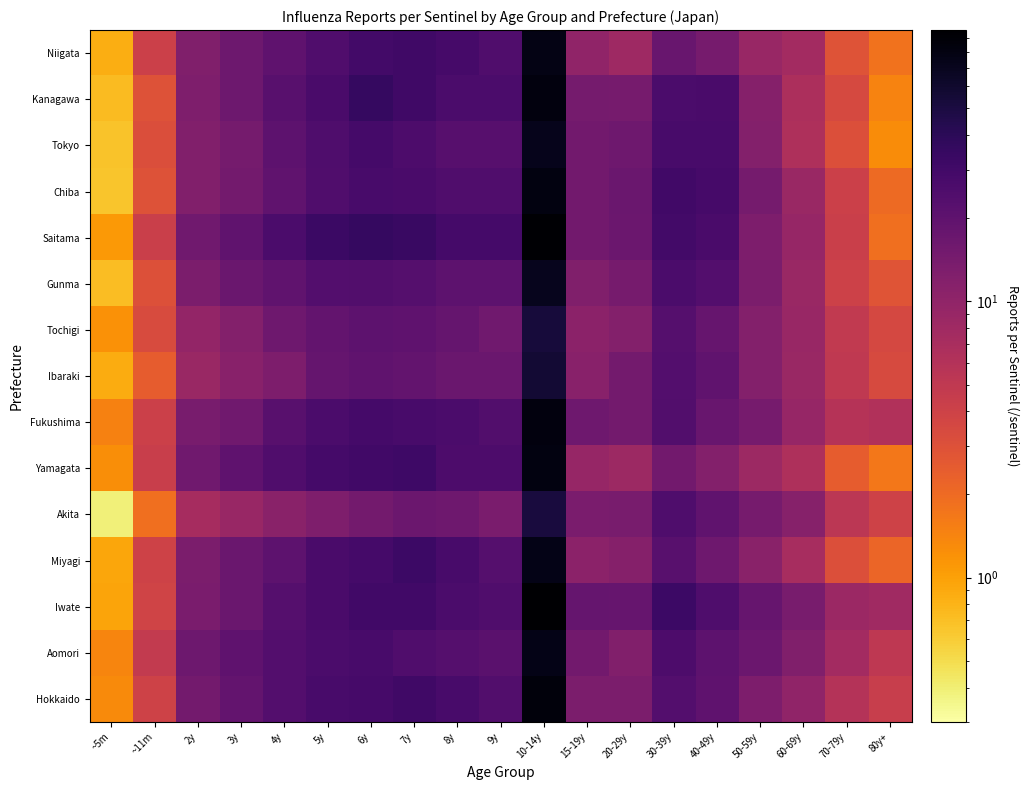

What is the smallest value displayed?

0.4